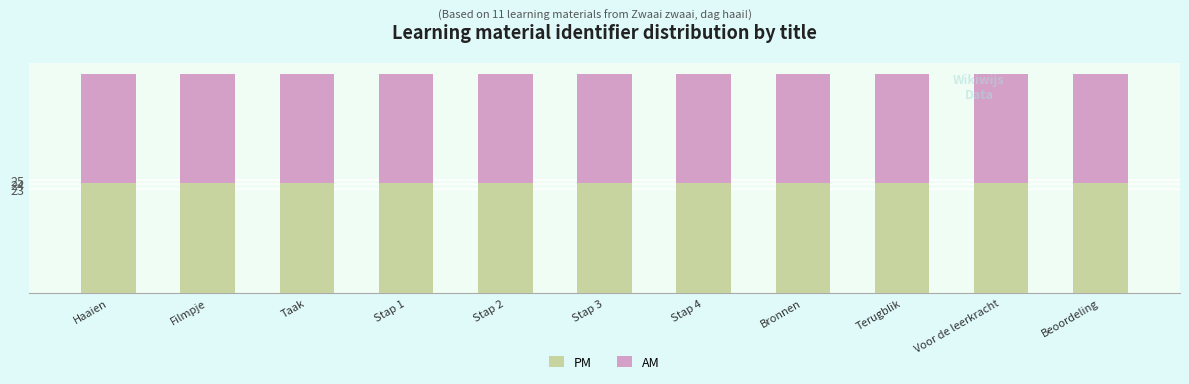

True or false: PM has a value of 24.2 at Taak.

True